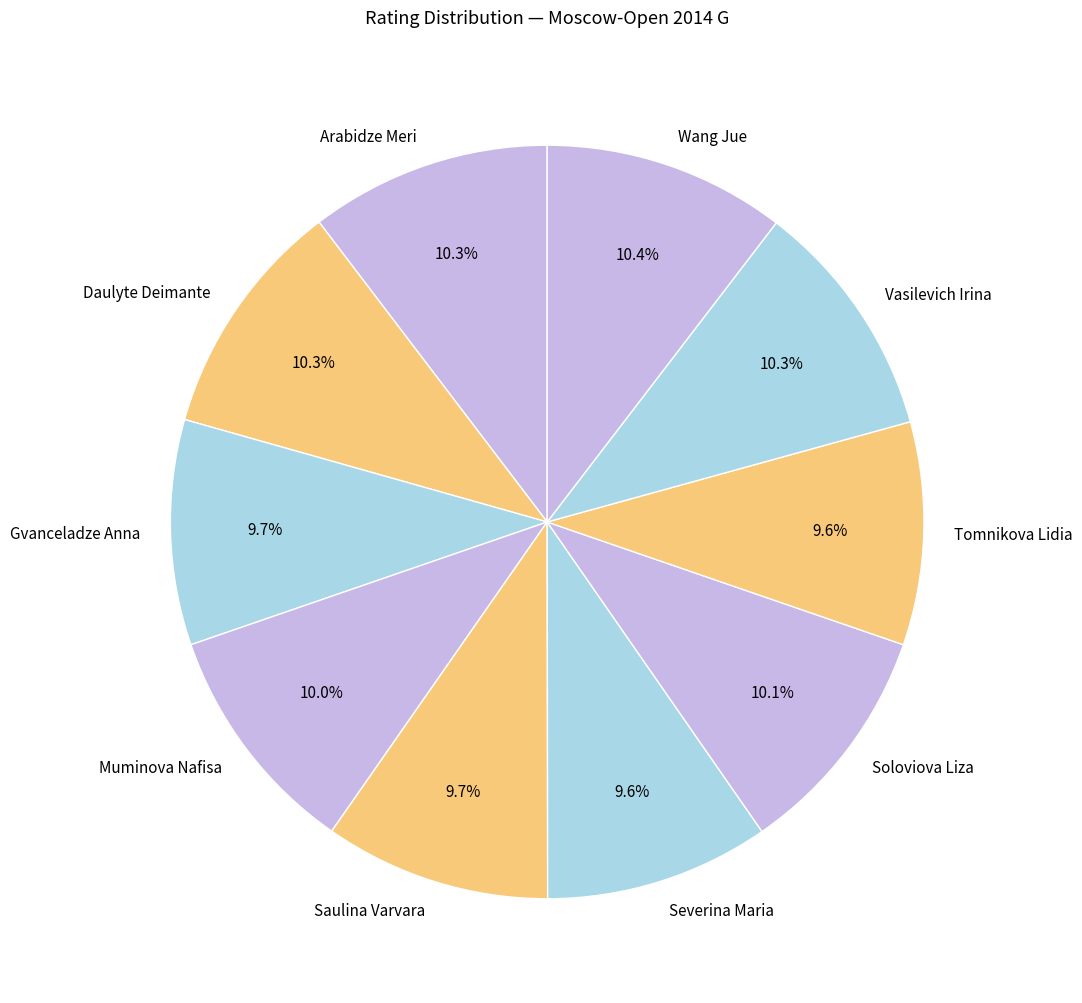

To the nearest percent, what is the combined percentage of Daulyte Deimante and Arabidze Meri?

21%